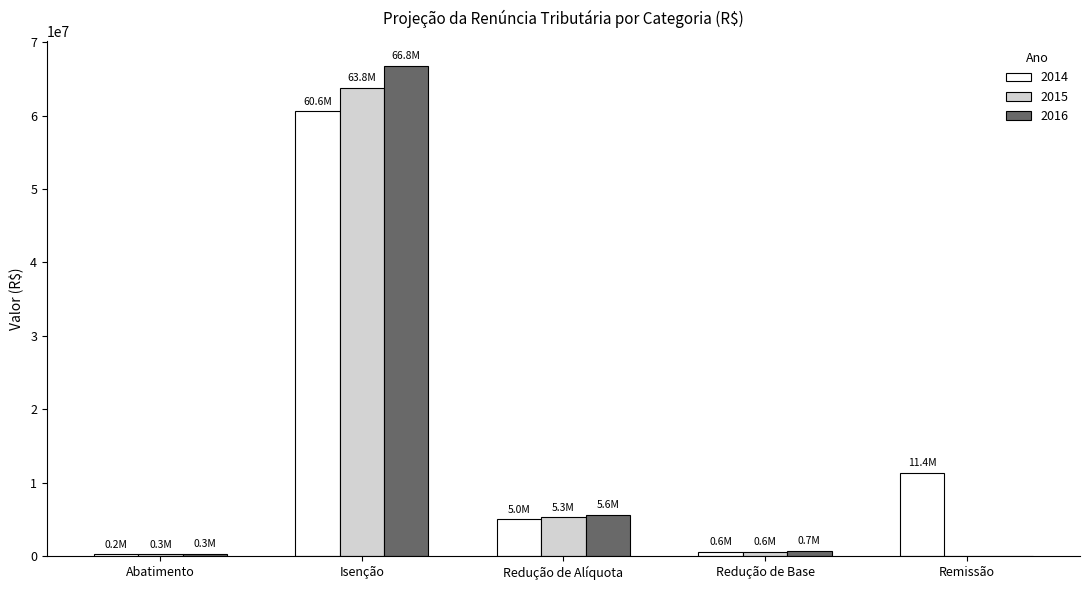

What is the spread (max minus min) of values at Redução de Alíquota?

512475.5